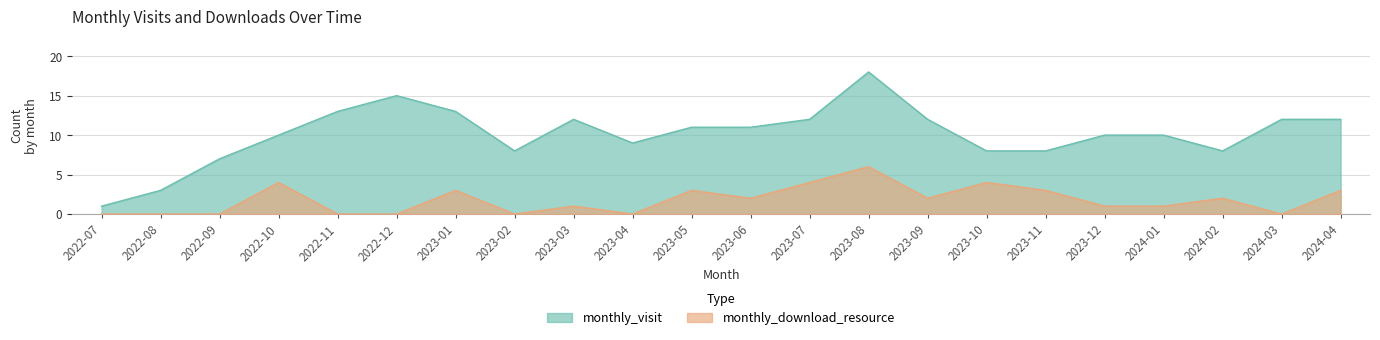

Reading left to right, list all the values displayed in this chart.

monthly_visit: 2022-07=1	2022-08=3	2022-09=7	2022-10=10	2022-11=13	2022-12=15	2023-01=13	2023-02=8	2023-03=12	2023-04=9	2023-05=11	2023-06=11	2023-07=12	2023-08=18	2023-09=12	2023-10=8	2023-11=8	2023-12=10	2024-01=10	2024-02=8	2024-03=12	2024-04=12
monthly_download_resource: 2022-07=0	2022-08=0	2022-09=0	2022-10=4	2022-11=0	2022-12=0	2023-01=3	2023-02=0	2023-03=1	2023-04=0	2023-05=3	2023-06=2	2023-07=4	2023-08=6	2023-09=2	2023-10=4	2023-11=3	2023-12=1	2024-01=1	2024-02=2	2024-03=0	2024-04=3